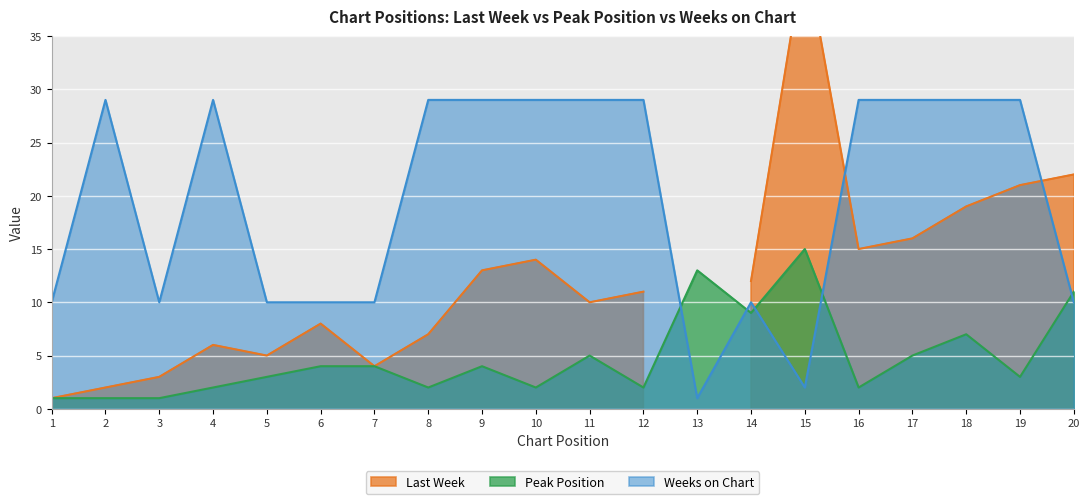

At which category does Peak Position reach its first local peak?

9